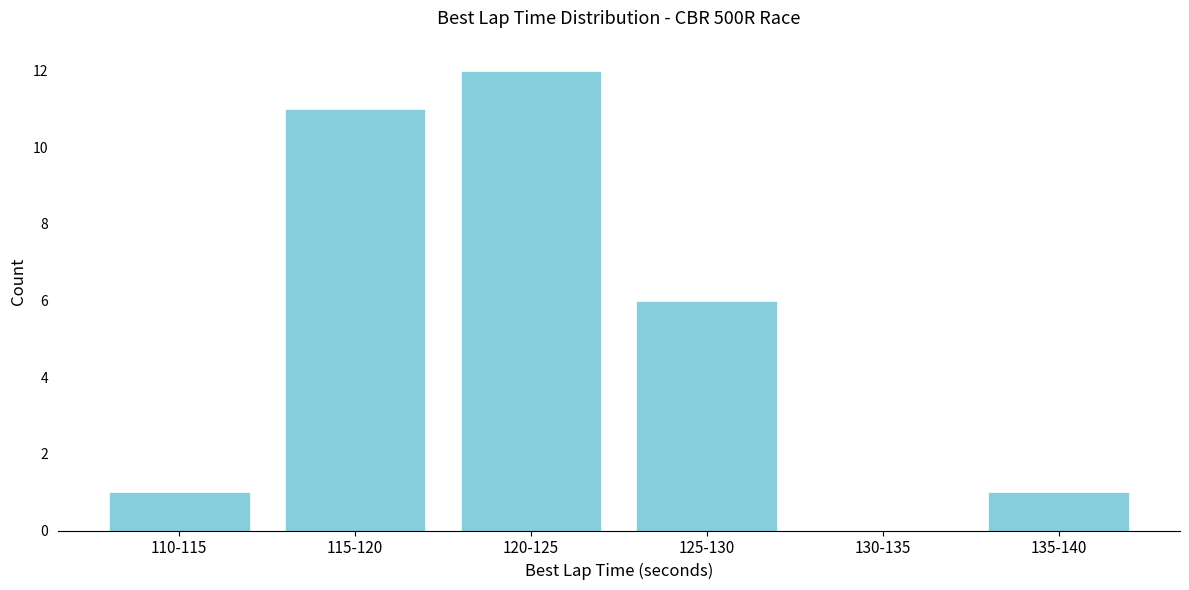

Reading left to right, extract all data points from this chart.

110-115=1	115-120=11	120-125=12	125-130=6	130-135=0	135-140=1